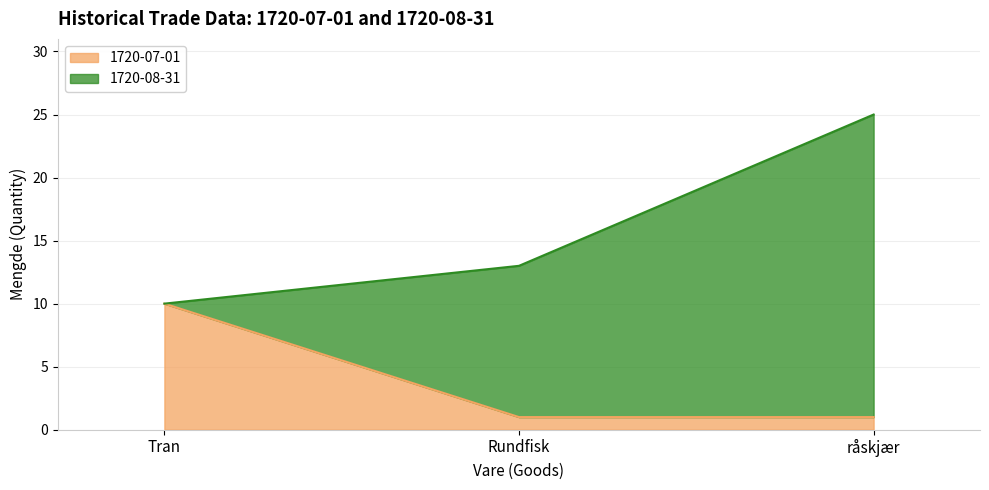

Is it true that the value at Tran is 16?

False